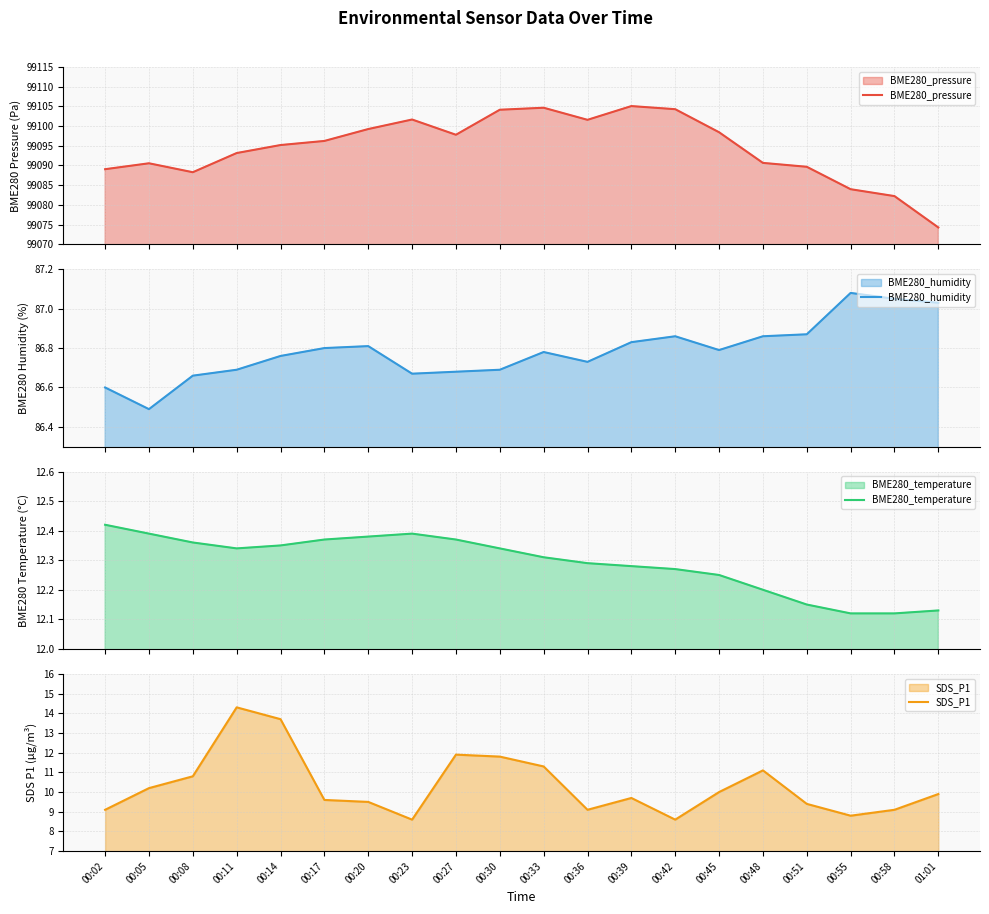

The SDS_P1 series shows 5.0 at 00:36. True or false?

False